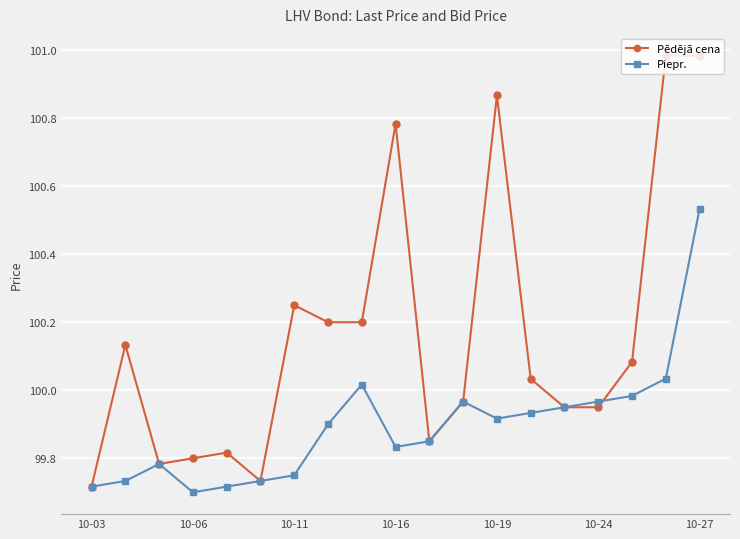

Which series has the largest range (max minus min)?

Pēdējā cena